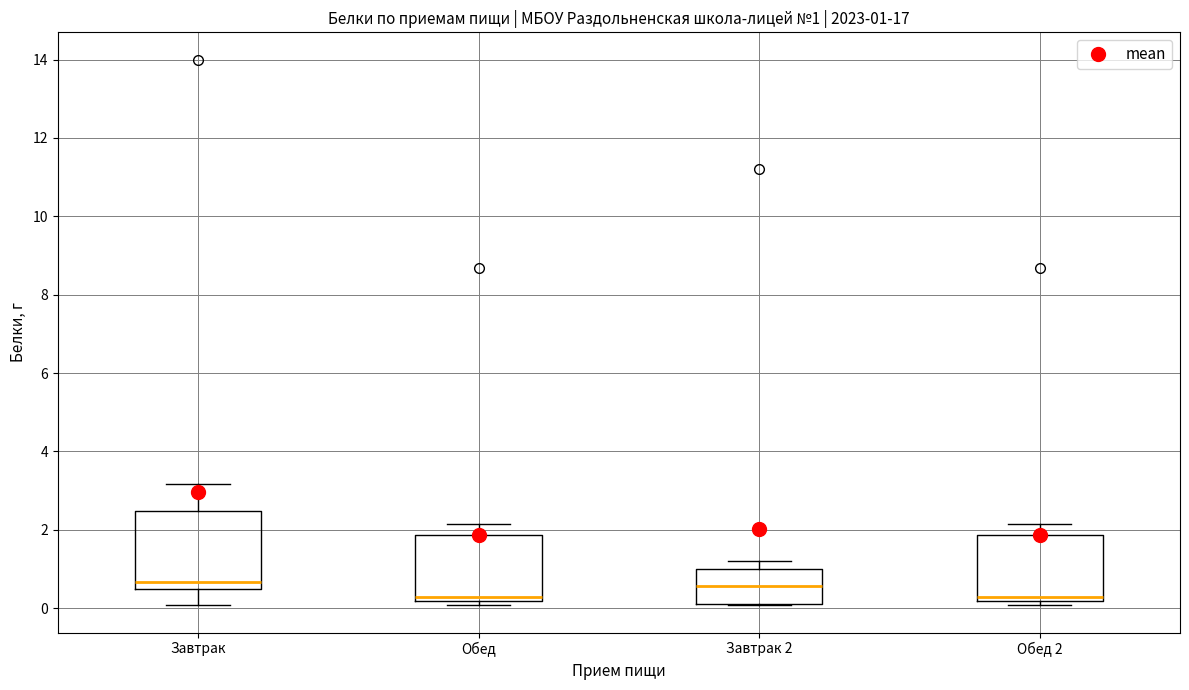

Which box is the tallest, from its lower edge to its upper edge?

Завтрак